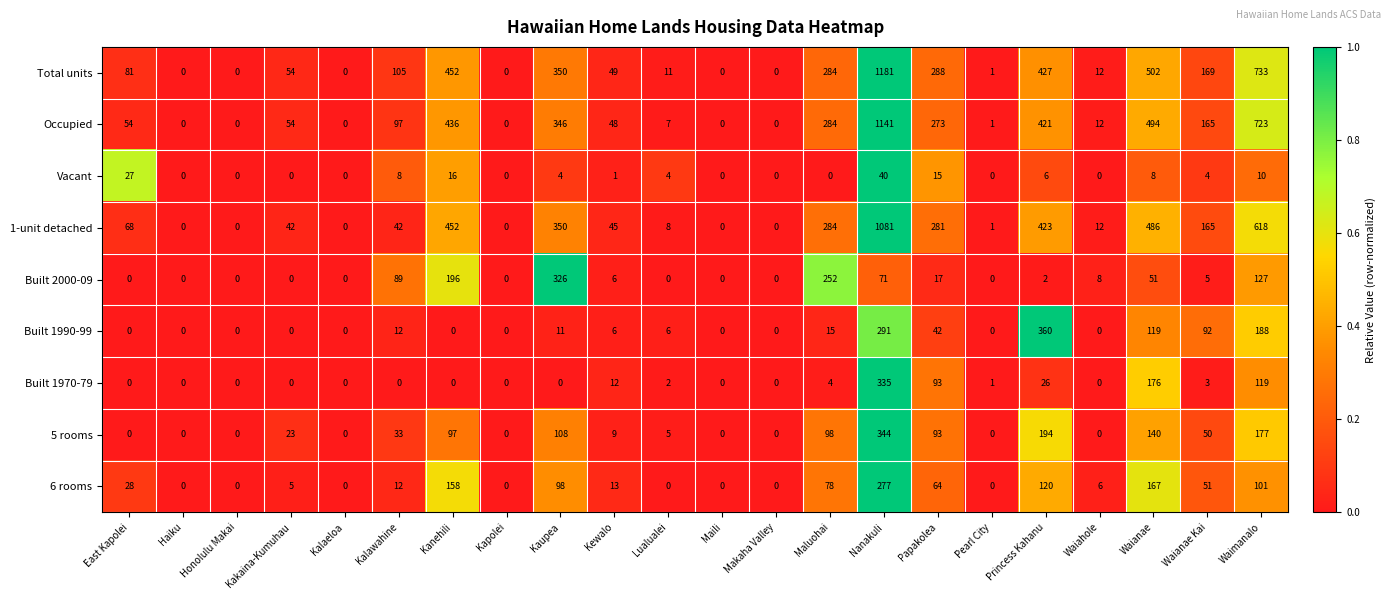

How many values in the 5 rooms series are below 23?

11